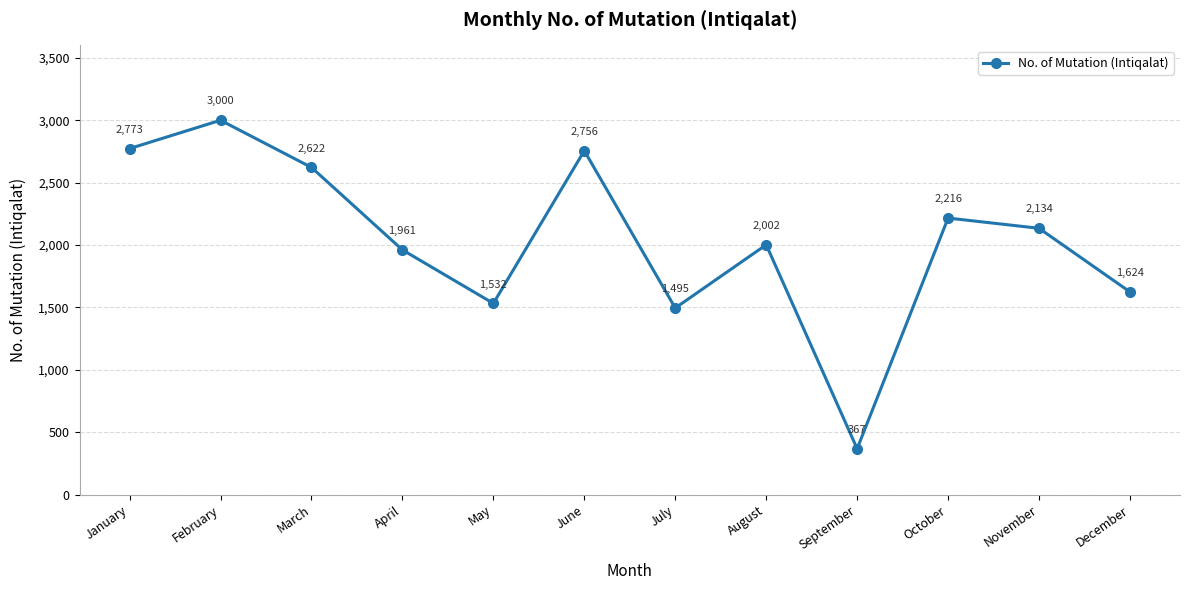

What is the difference between the maximum and minimum values?

2633